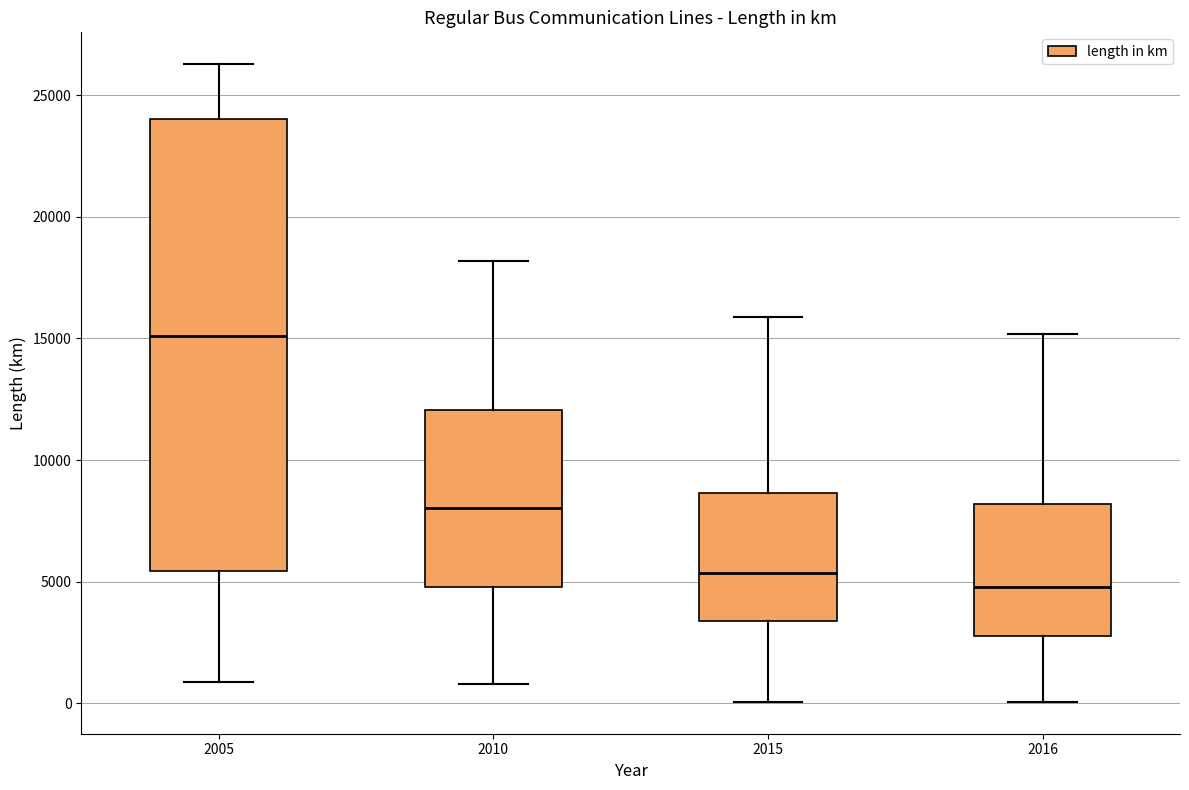

Reading left to right, transcribe this box plot: for each box, give where its median line is, the range the box spans, and where its two whiskers end, as read against the y-axis. The values are not printed on the chart, so give them approximately, as read against the axis.

2005: median 15000, box 5500 to 24000, whiskers 1000 to 26500
2010: median 8000, box 5000 to 12000, whiskers 1000 to 18000
2015: median 5500, box 3500 to 8500, whiskers 0 to 16000
2016: median 5000, box 3000 to 8000, whiskers 0 to 15000